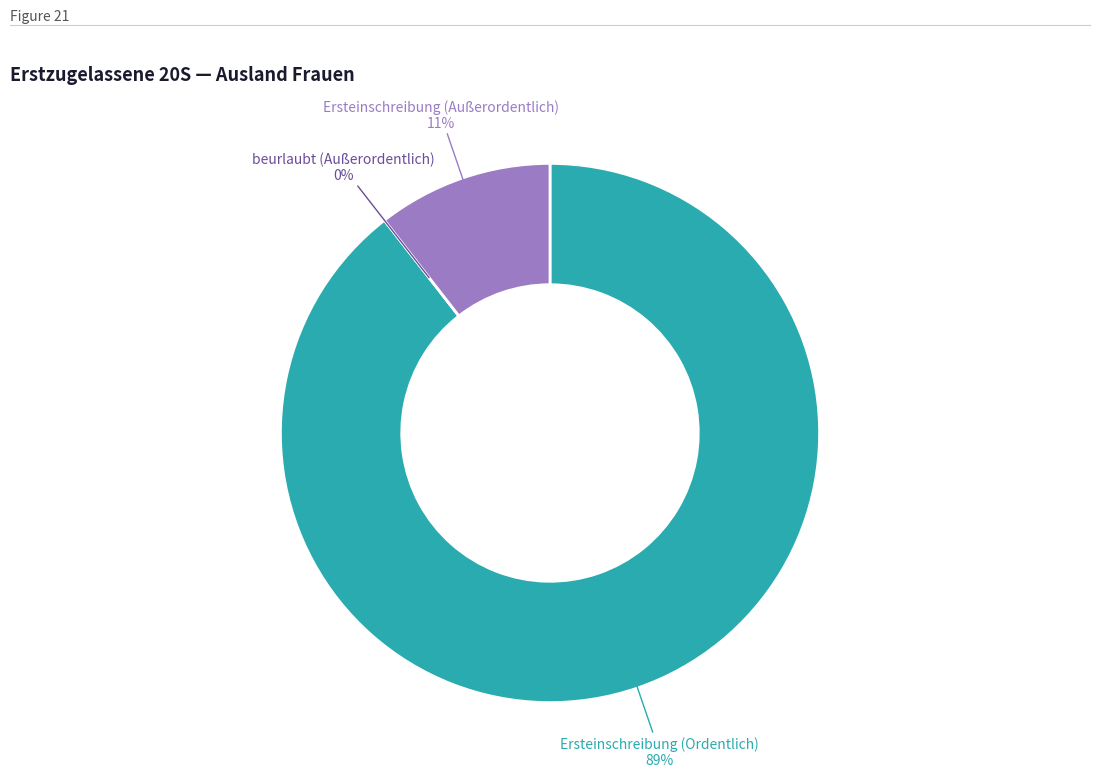

What is the total percentage of Ersteinschreibung (Ordentlich) and beurlaubt (Außerordentlich)?

89.5%